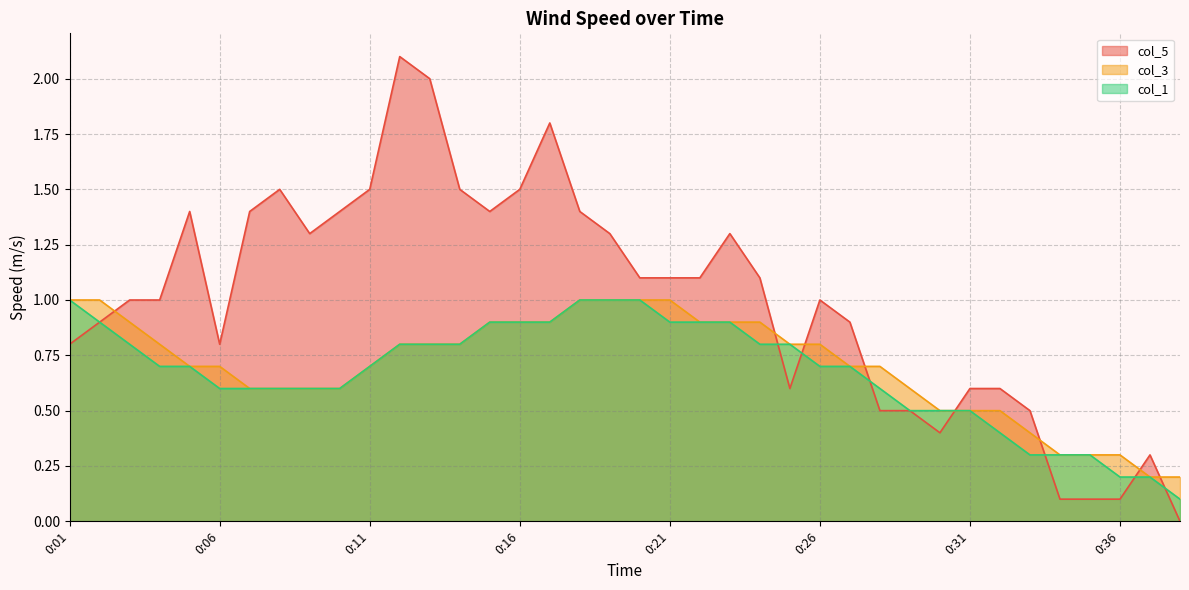

List the series in order of their peak value, lowest first.

col_1, col_3, col_5